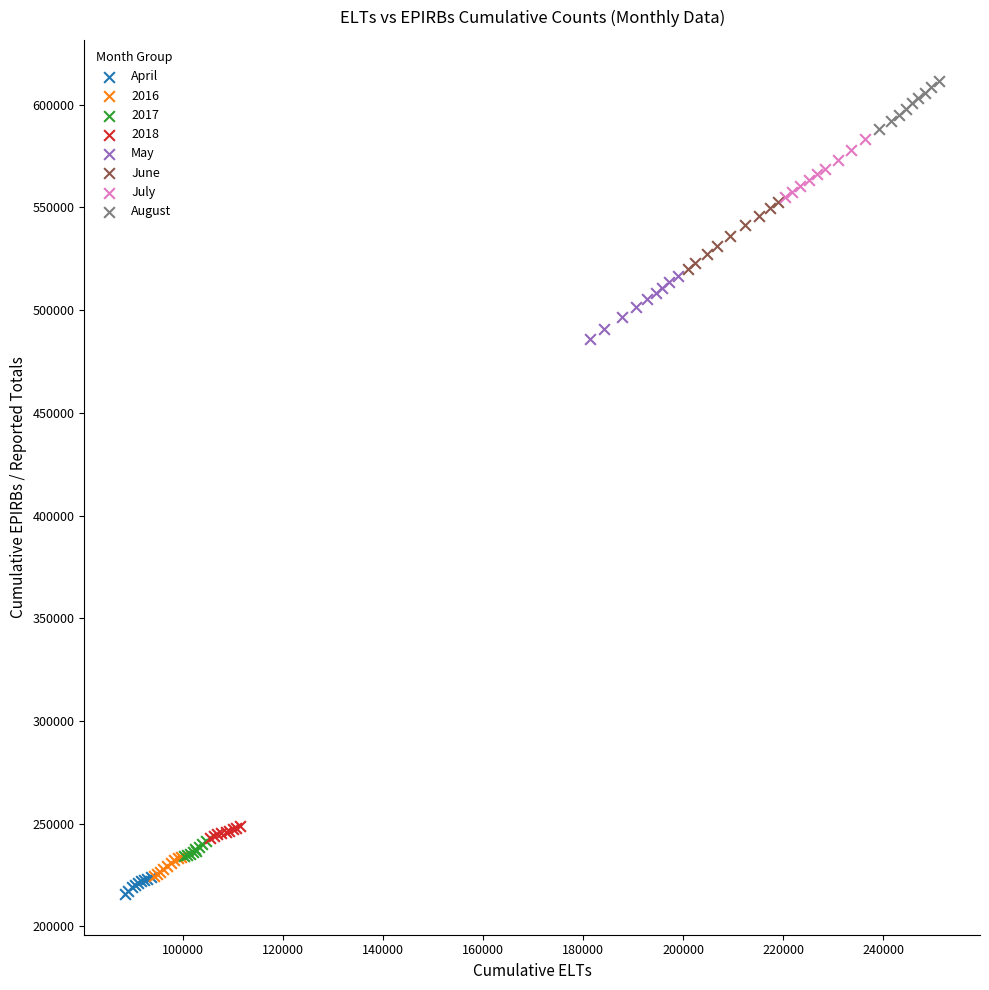

What are all the series names shown in the legend?

April, 2016, 2017, 2018, May, June, July, August